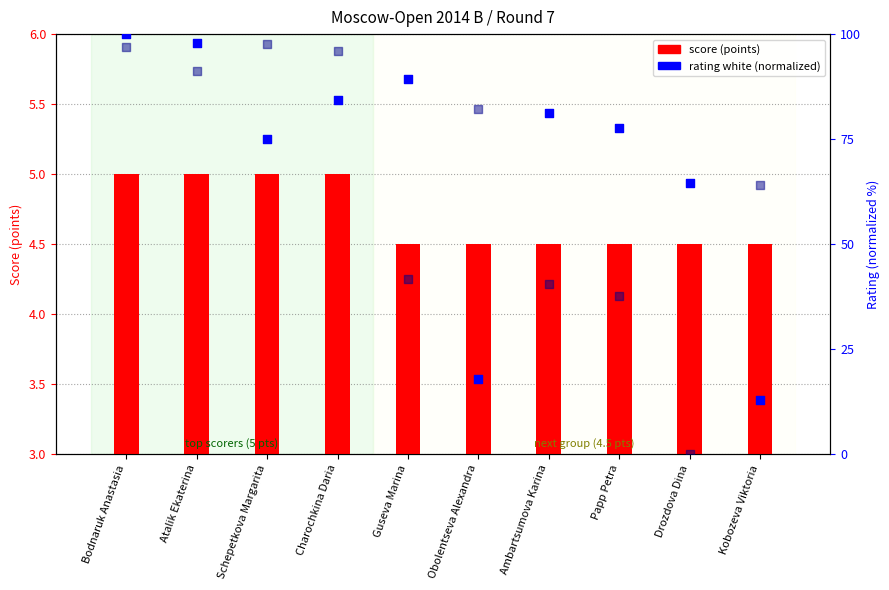

At how many categories does at least one series exceed 86?

5